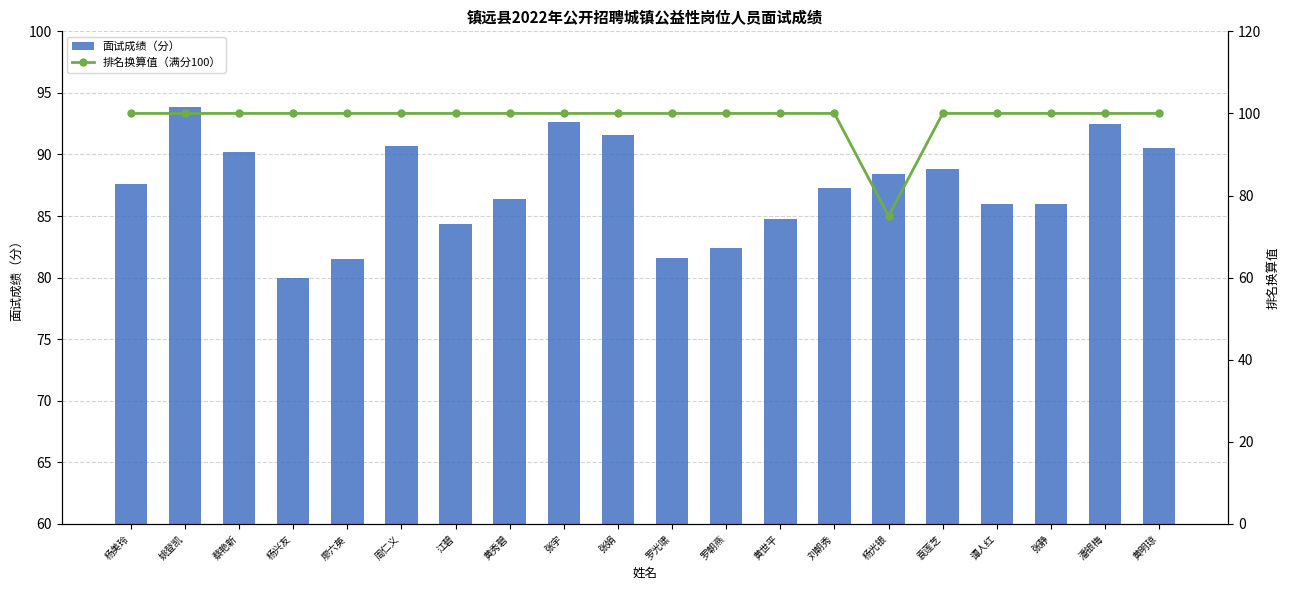

What is the smallest value displayed?

75.0